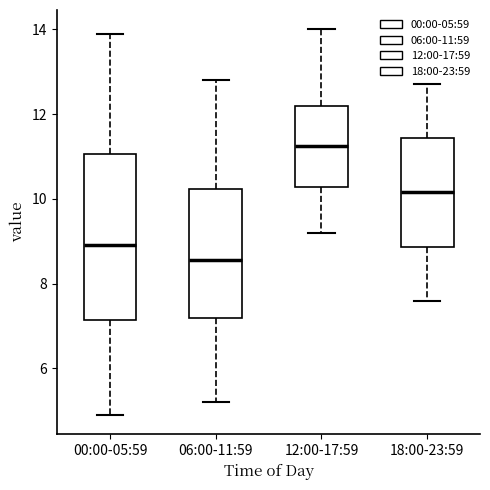

Where is the lower edge of the box for 18:00-23:59 on the y-axis? The values are not printed on the chart, so give them approximately, as read against the axis.

8.8